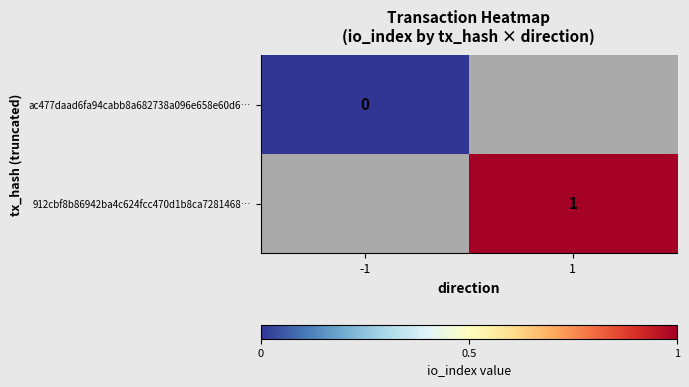

At how many categories does at least one series exceed 0?

1